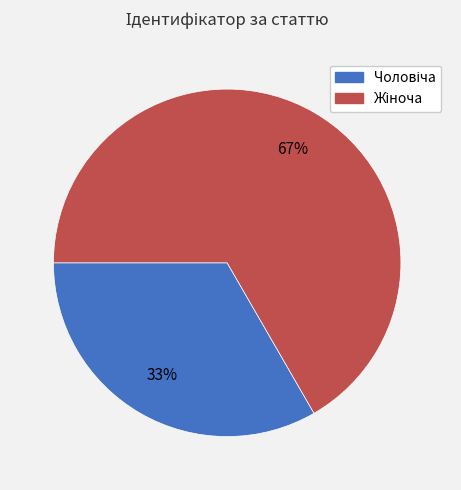

To the nearest percent, what is the average slice percentage?

50%